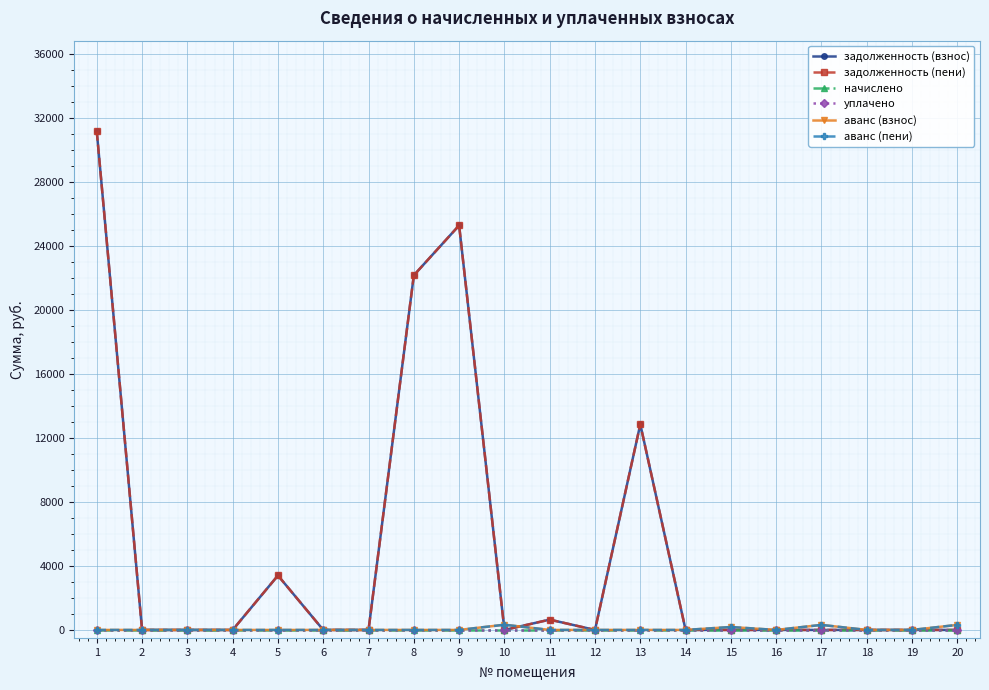

Is this an area chart (filled region under the line)?

No